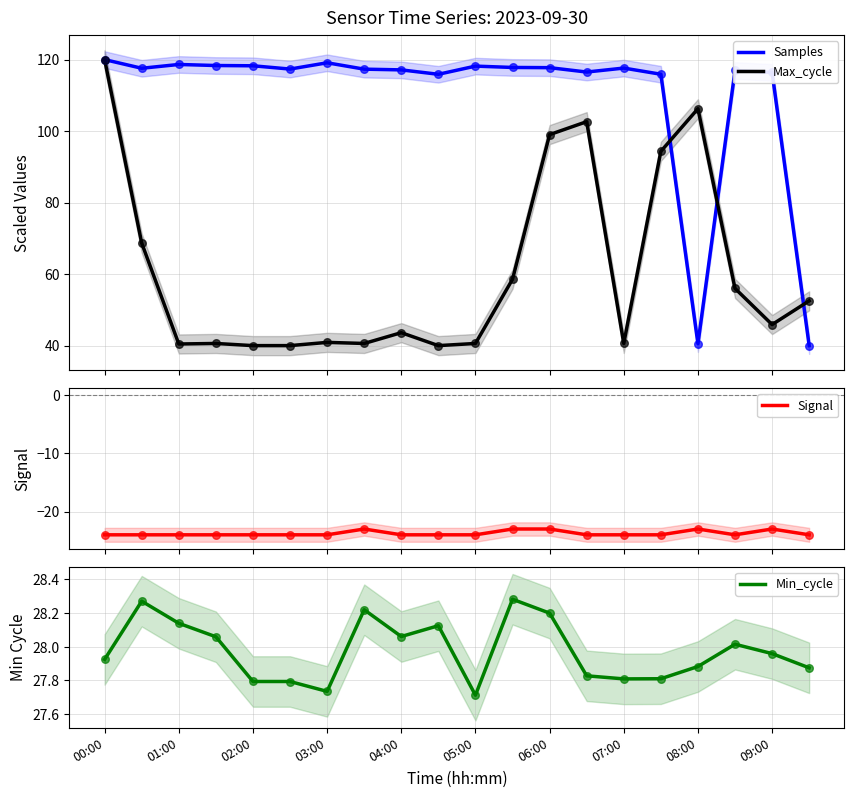

Is it true that Min_cycle equals 47.9 at 00:00?

False